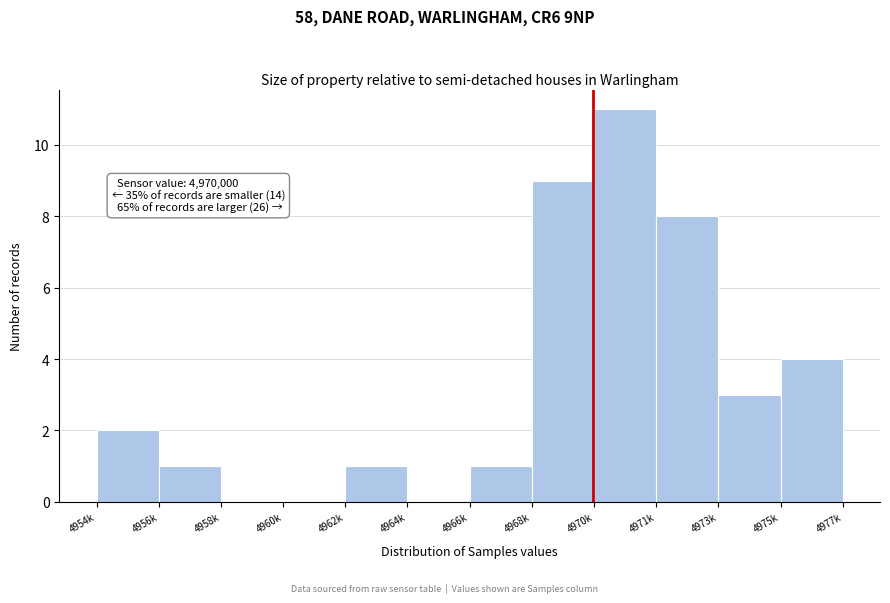

Reading left to right, what are all the values shown in this chart?

4954k=2	4956k=1	4958k=0	4960k=0	4962k=1	4964k=0	4966k=1	4968k=9	4970k=11	4971k=8	4973k=3	4975k=4